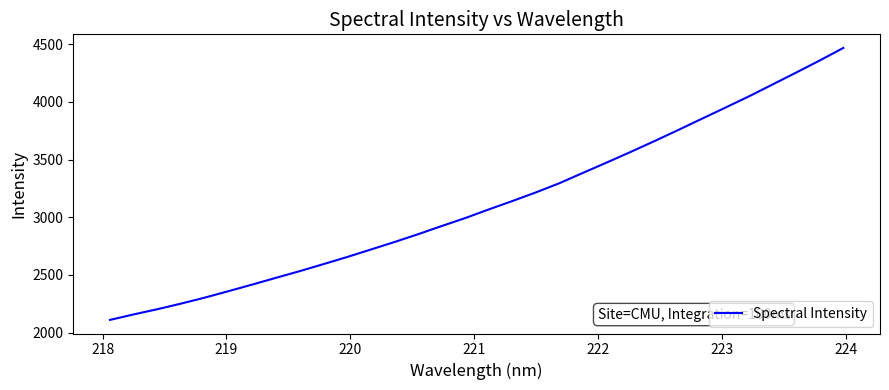

How many lines are shown in the chart?

1